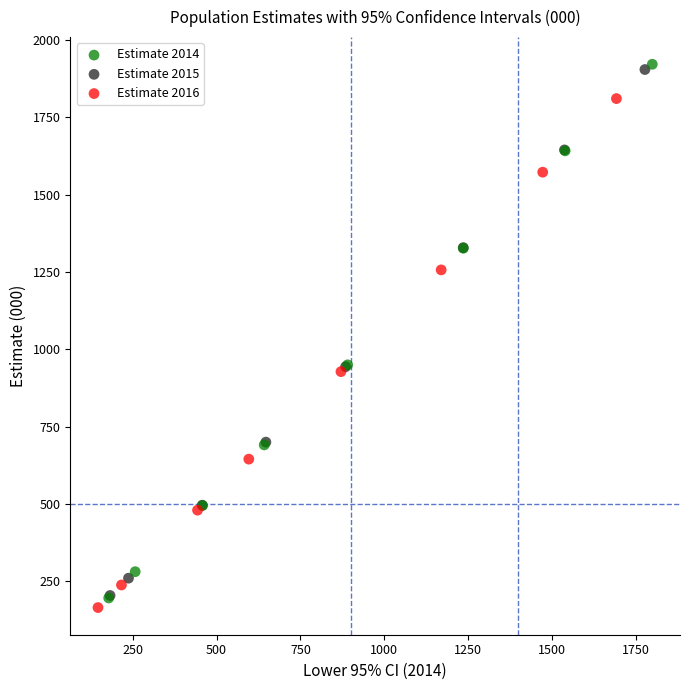

Which series contains the highest Y value?

Estimate 2014